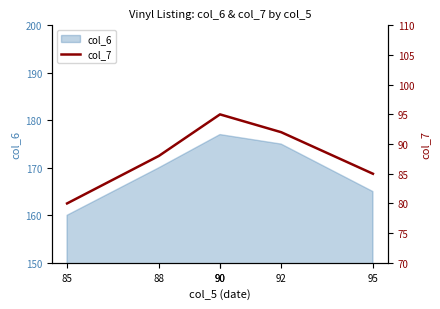

True or false: the data has more than 2 interior local peaks.

False